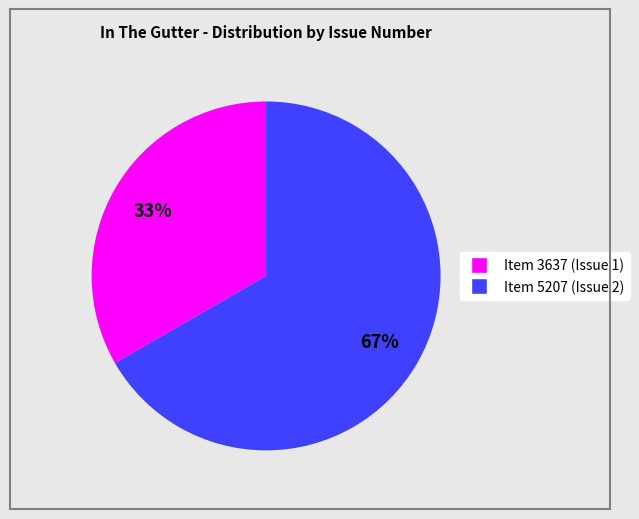

The Item 3637 (Issue 1) slice represents 33% of the pie. True or false?

True